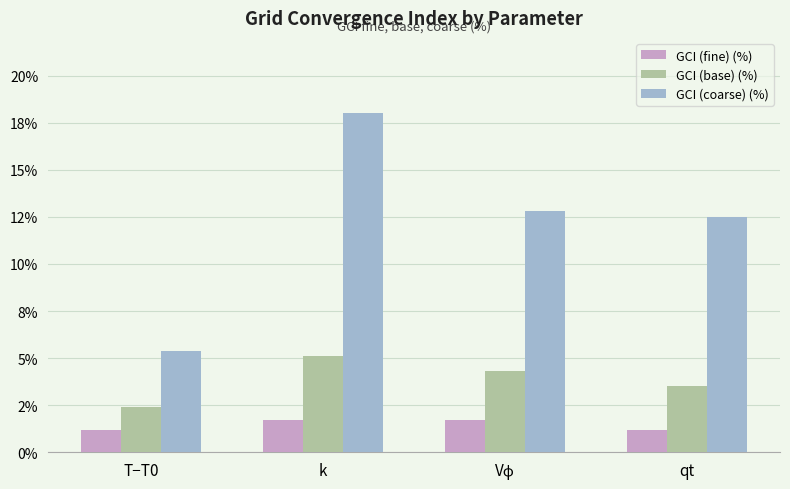

Which series has the largest total across all categories?

GCI (coarse) (%)